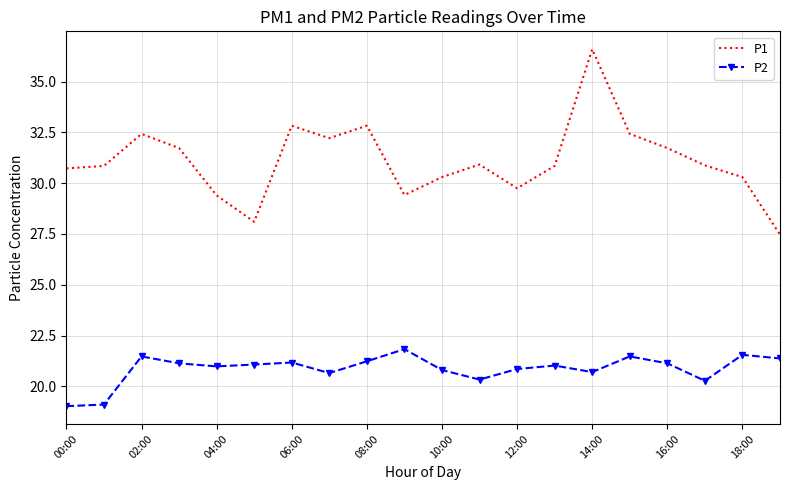

Rank the series by their average value, from lowest to highest.

P2, P1